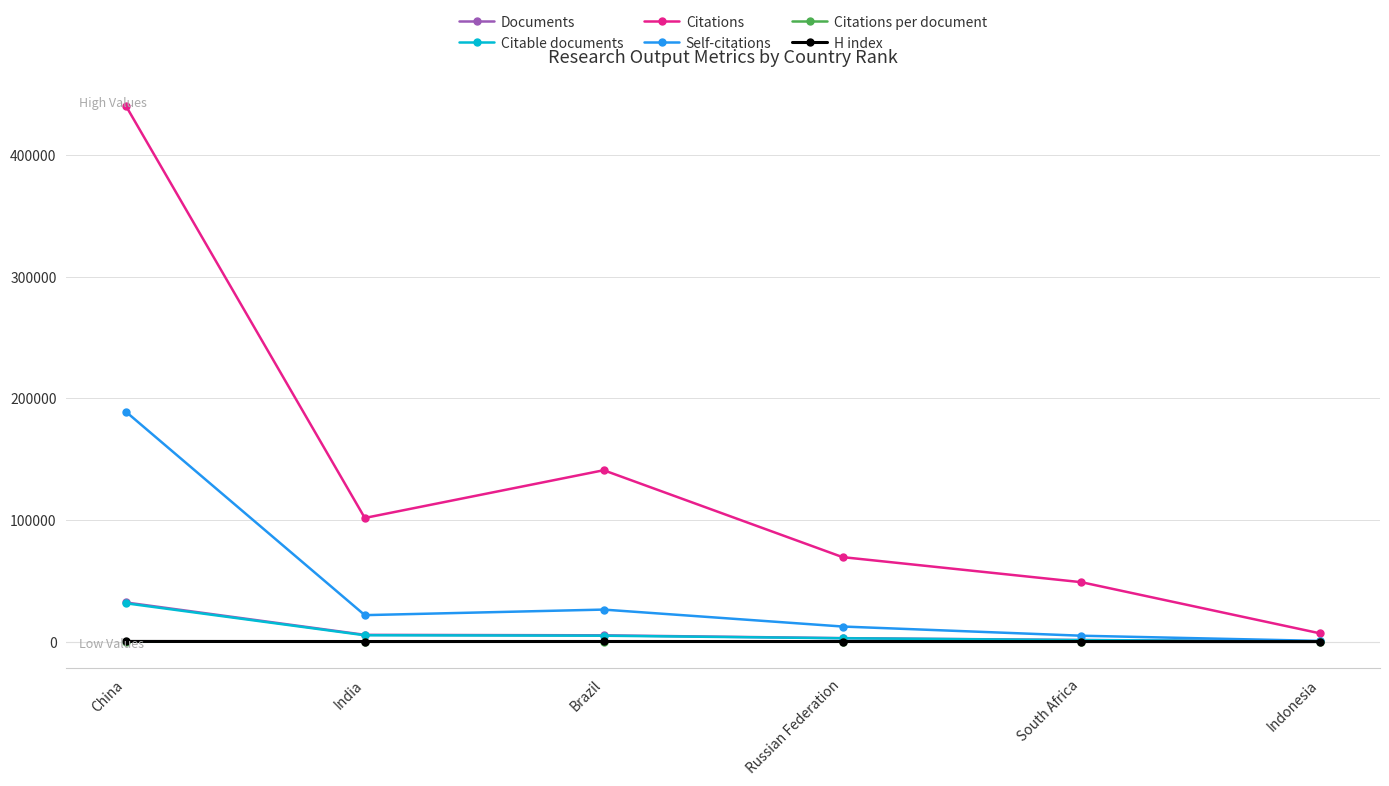

The value of Citations per document at Brazil is 27.0. True or false?

True